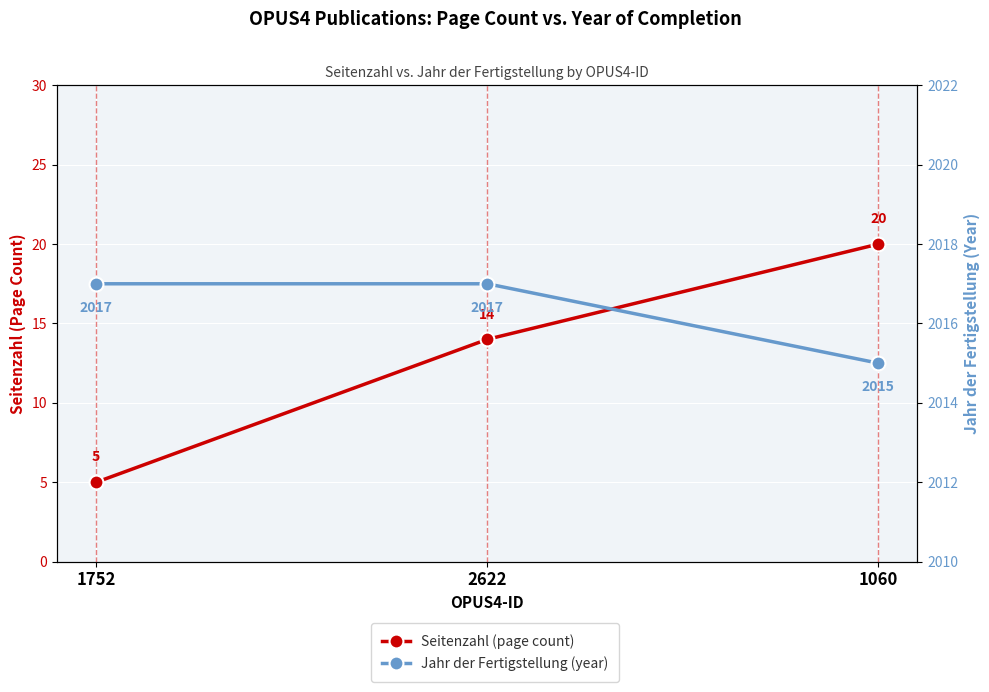

Between 1752 and 1060, which series saw the biggest shift?

Seitenzahl (page count)